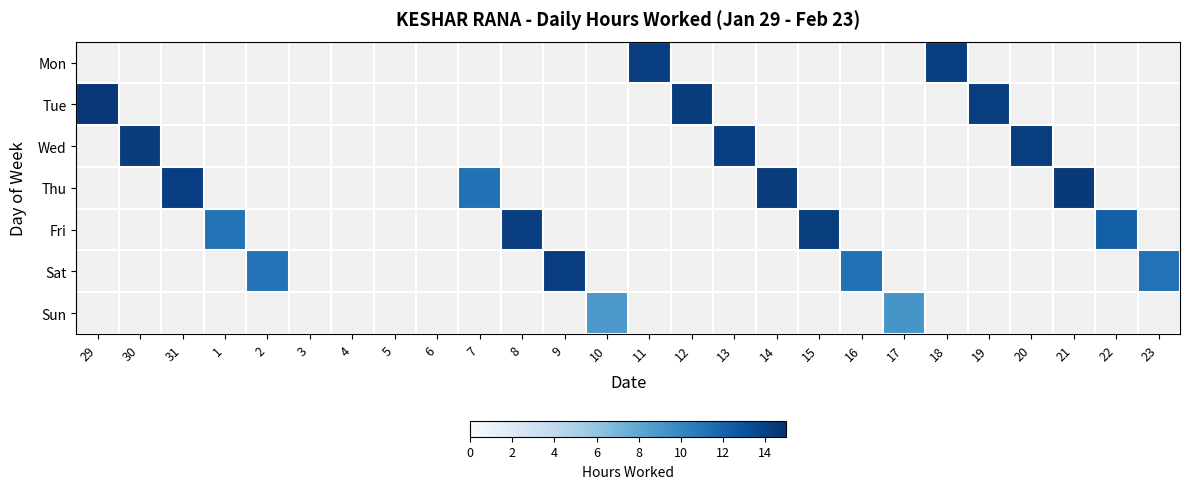

At which category does the chart reach its peak across all series?

29